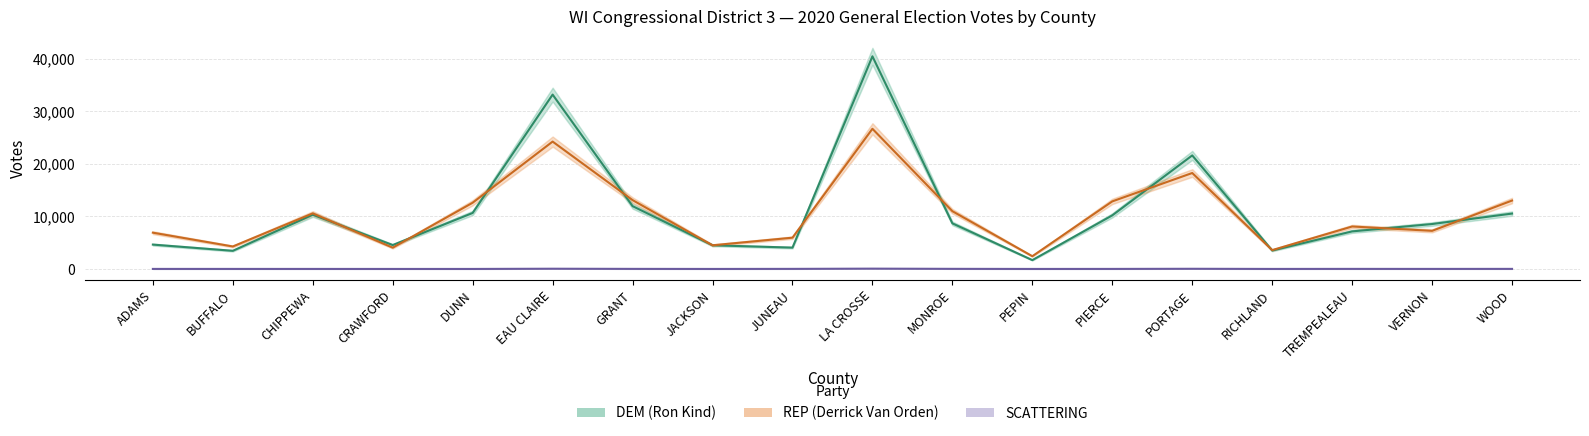

What is the average value of the DEM (Ron Kind) series?

11104